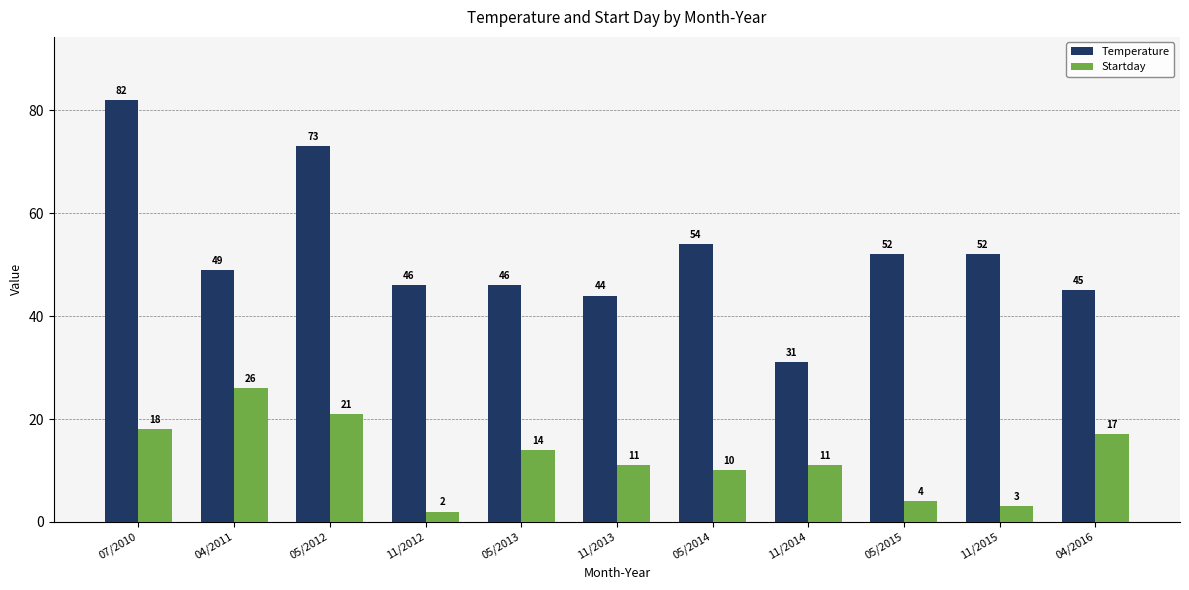

Are the bars grouped side by side (vs. stacked)?

Yes